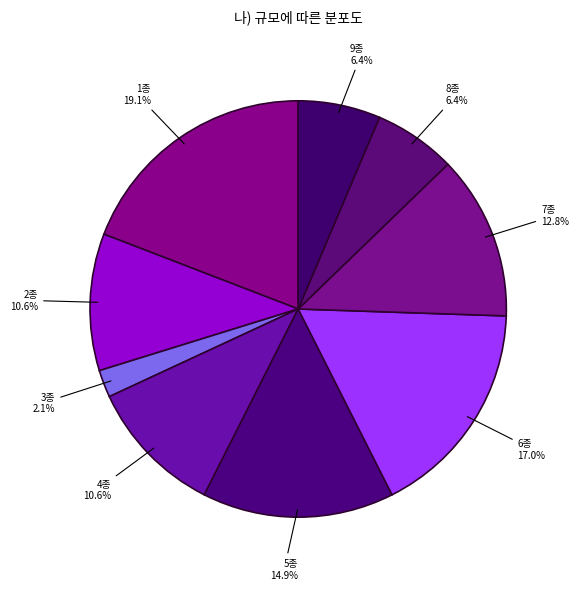

How many segments does this pie chart have?

9